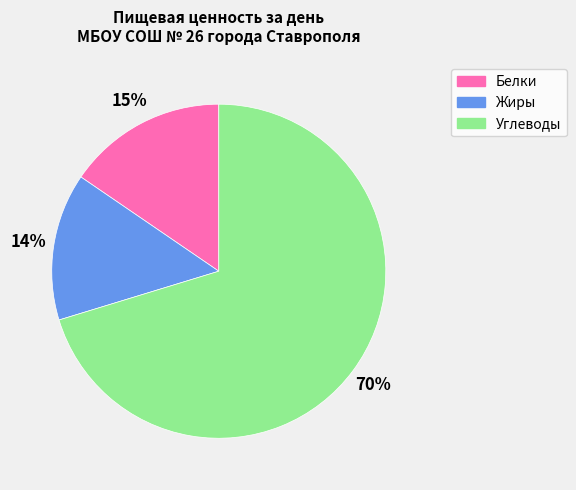

What is the majority slice?

Углеводы